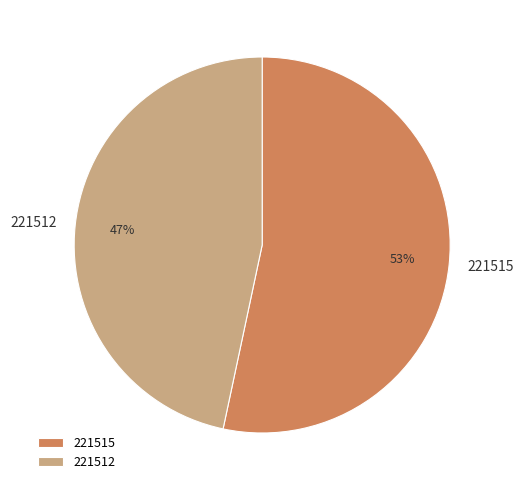

What is the smallest slice in the pie chart?

221512